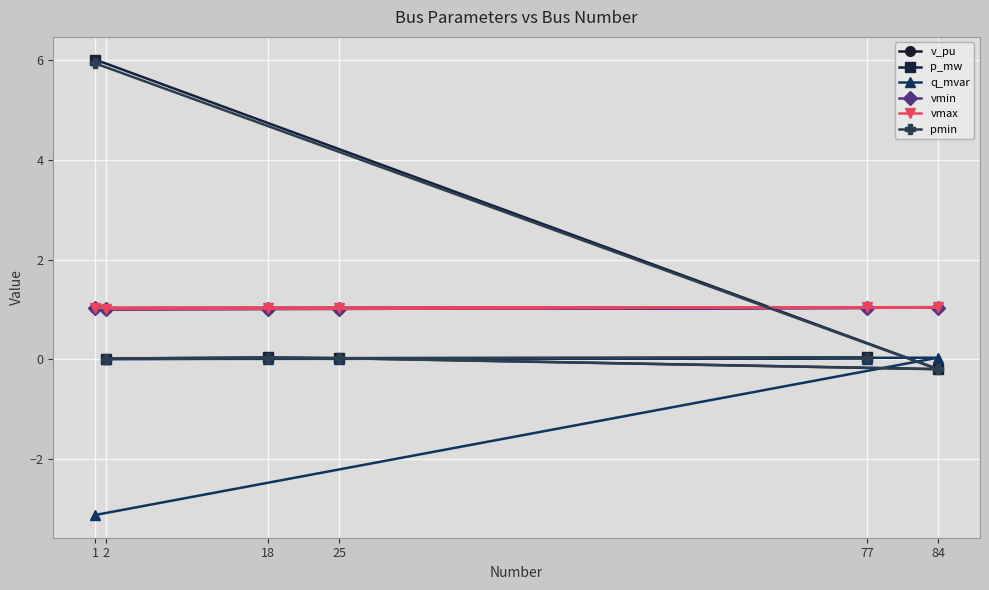

Is this an area chart (filled region under the line)?

No